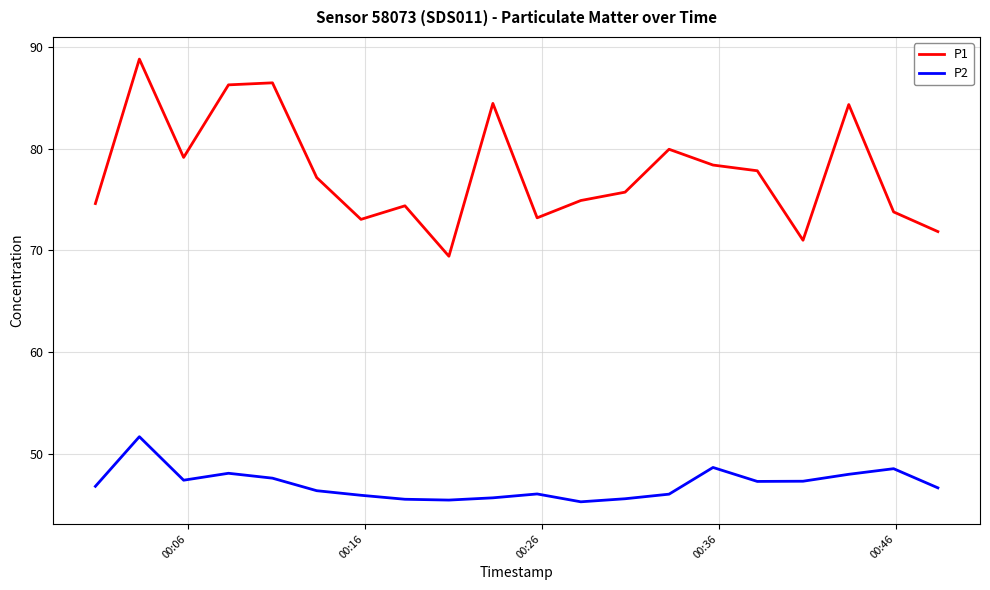

In P2, how many points are higher than both neighbors (excluding endpoints)?

5